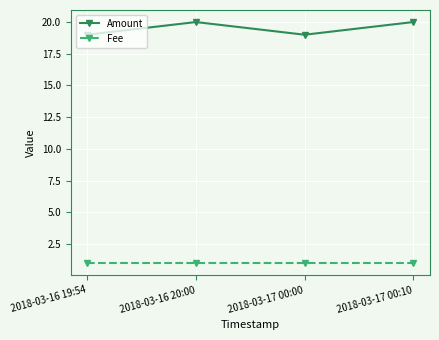

What is the maximum value for Fee?

1